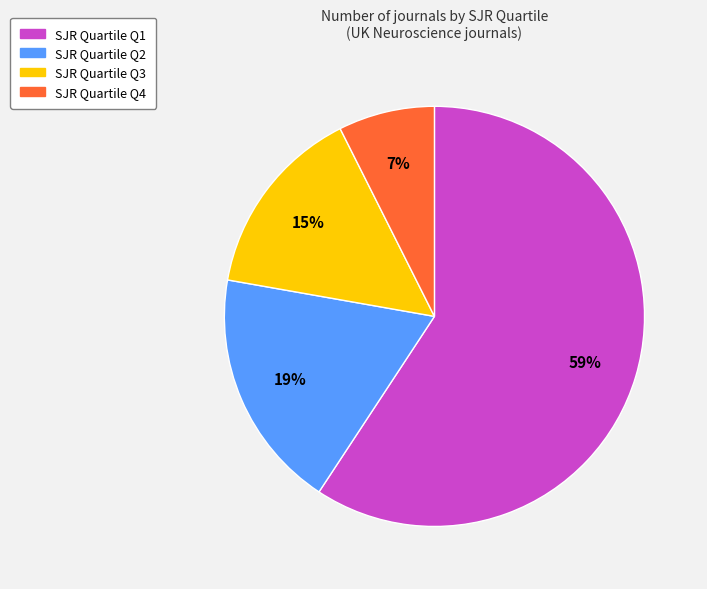

Count the number of slices in the pie.

4